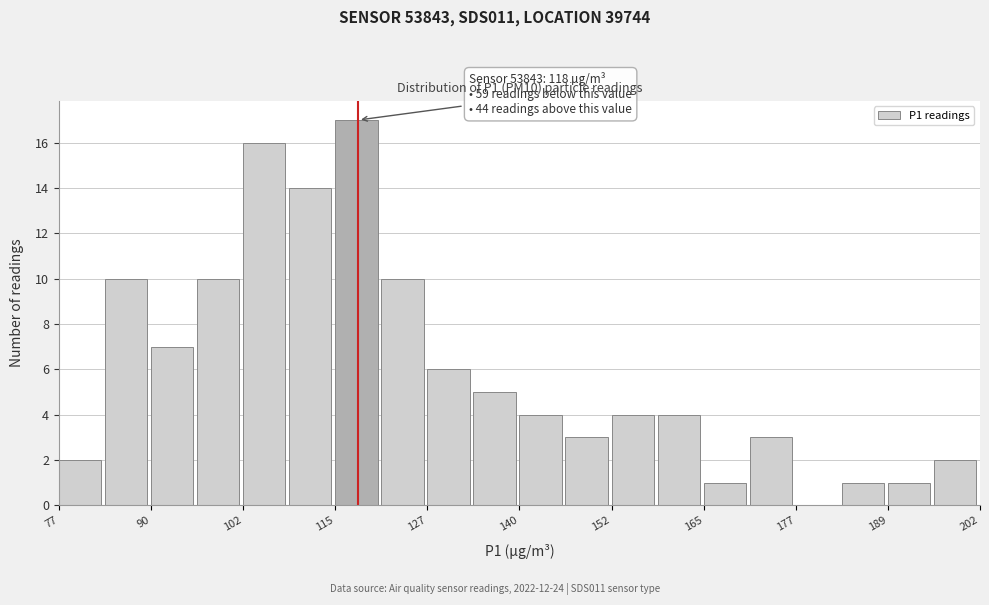

Around what value on the x-axis is the tallest bar? Give the approximate position of its centre, as read against the axis.

118